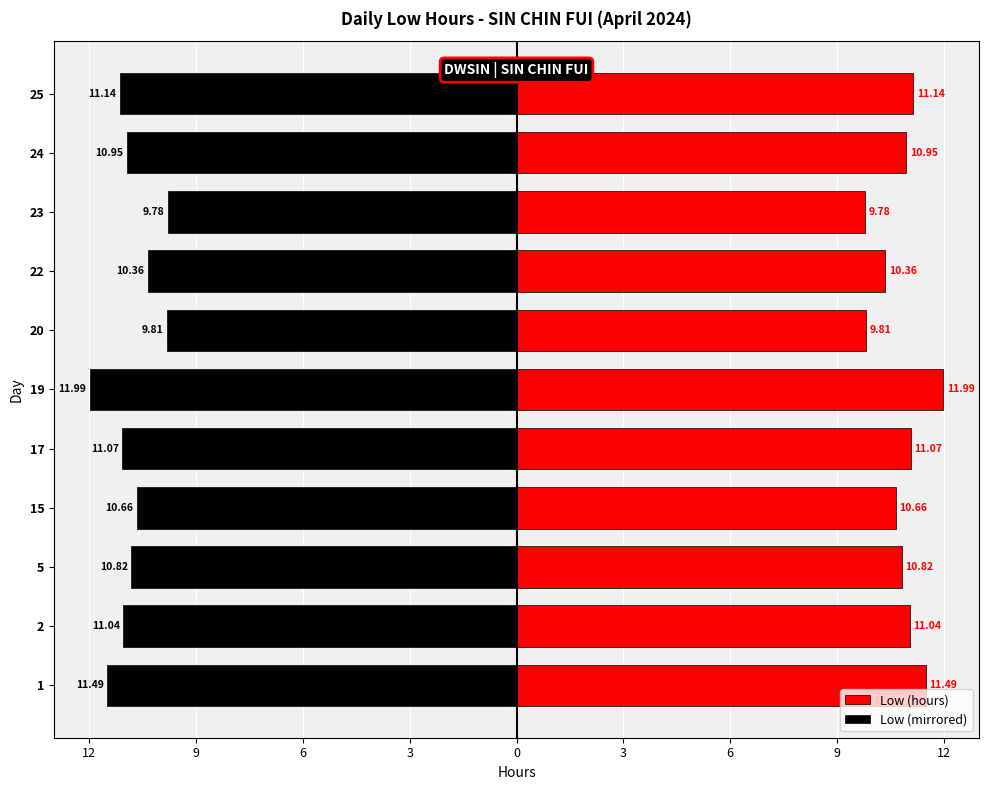

Which series has the largest total across all categories?

Low (hours)